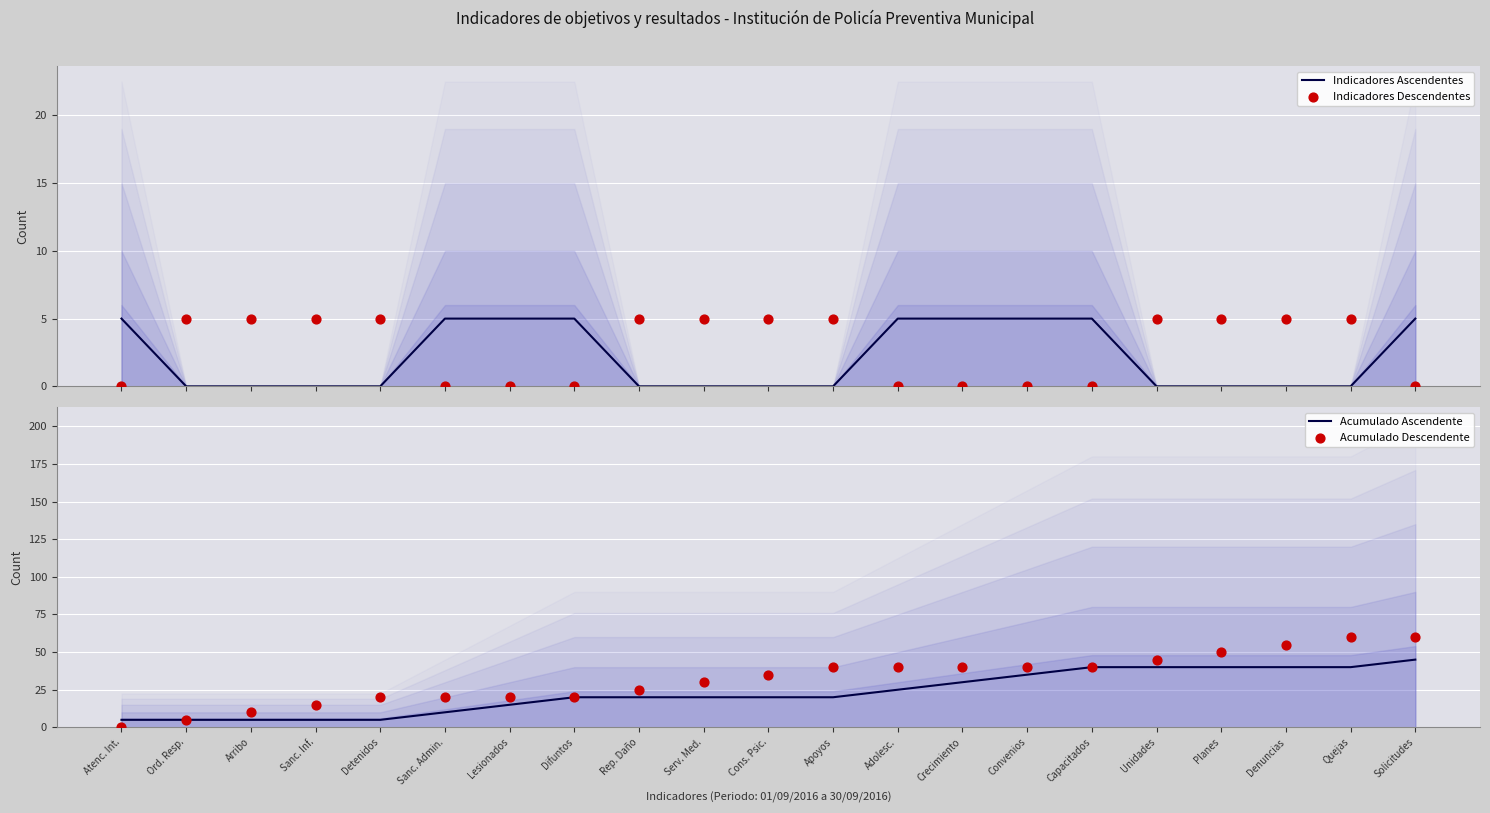

Which series reaches the maximum Y coordinate?

Acumulado Descendente